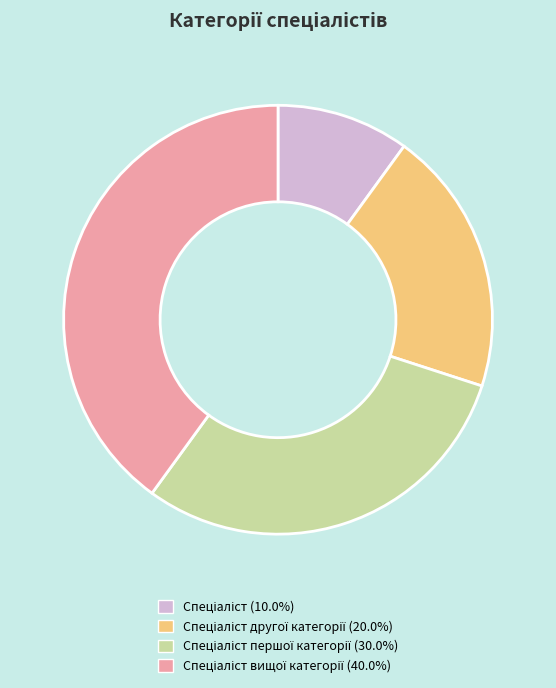

Is there any slice that represents more than half of the pie?

No